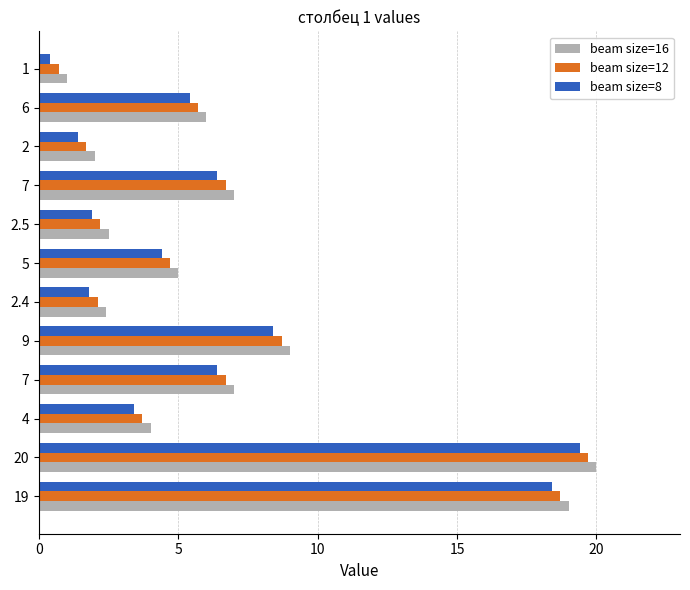

What value does the beam size=8 series have at 20?

19.4